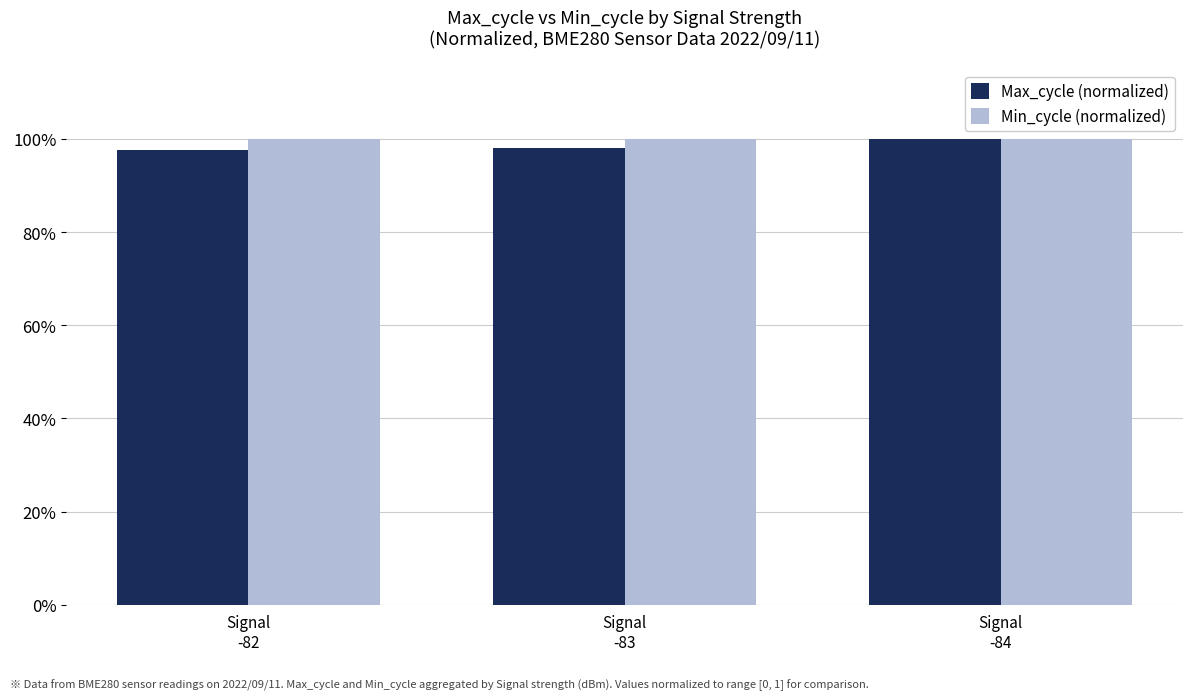

List the series in order of their overall mean, highest first.

Min_cycle (normalized), Max_cycle (normalized)